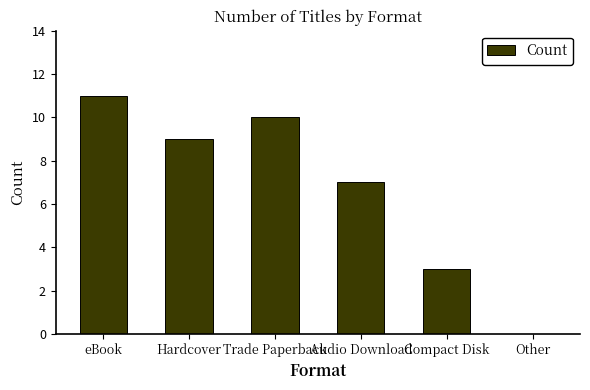

What is the maximum value shown in the chart?

11